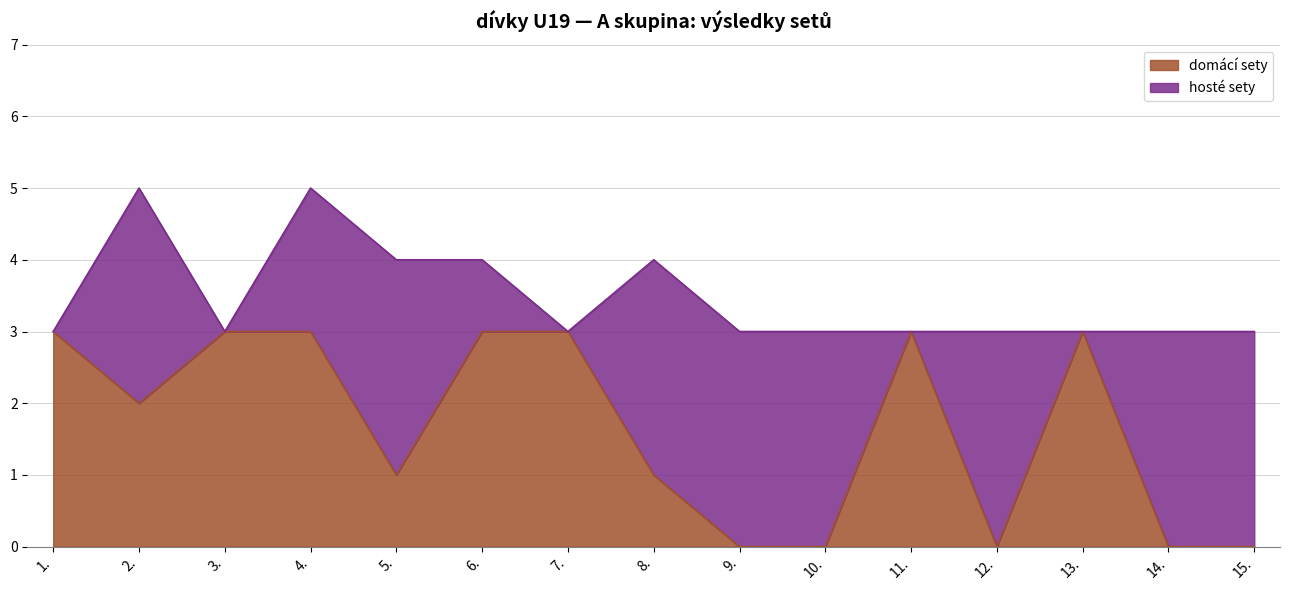

The value of domácí sety at 4. is 4. True or false?

False